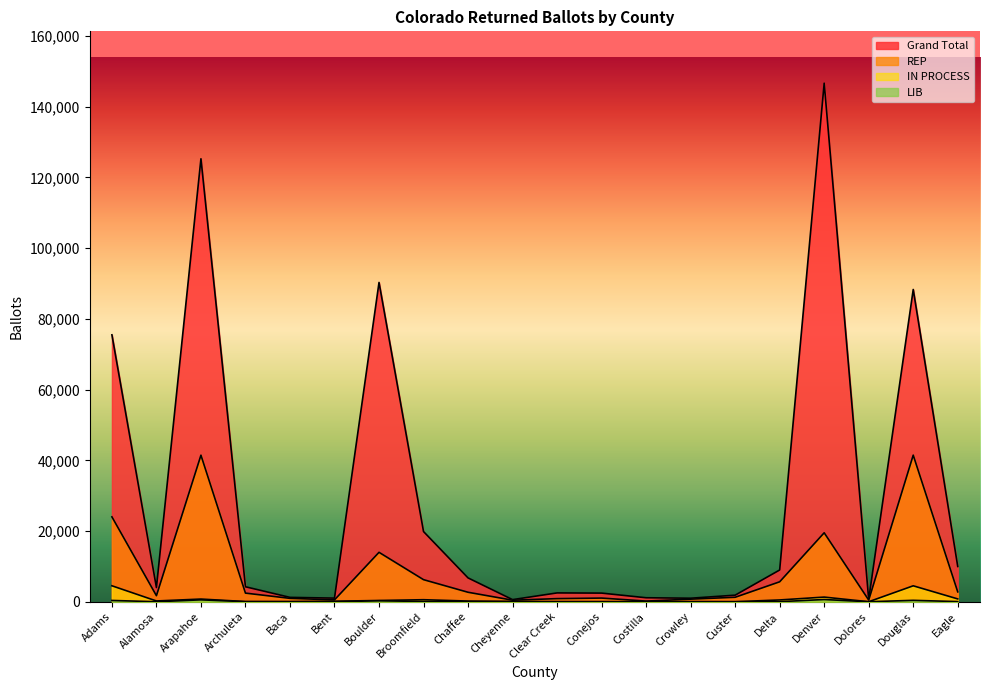

True or false: LIB has a value of 1 at Dolores.

True